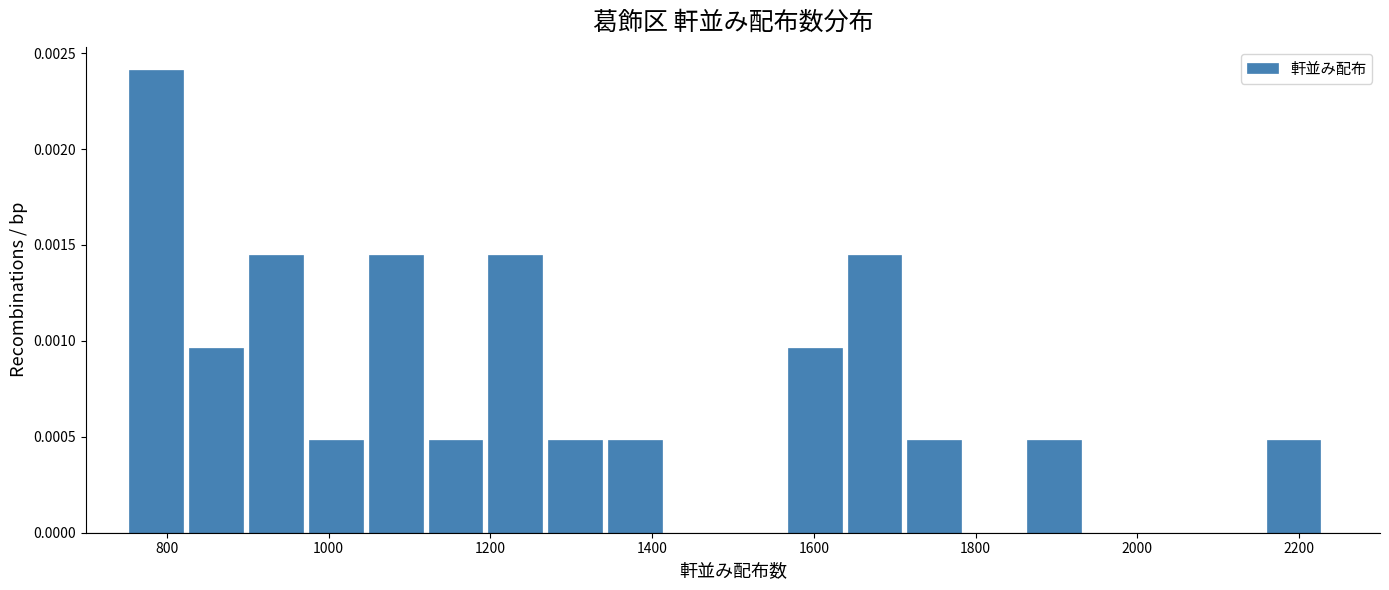

Read against the x-axis, roughly where is the centre of the tallest bar?

780